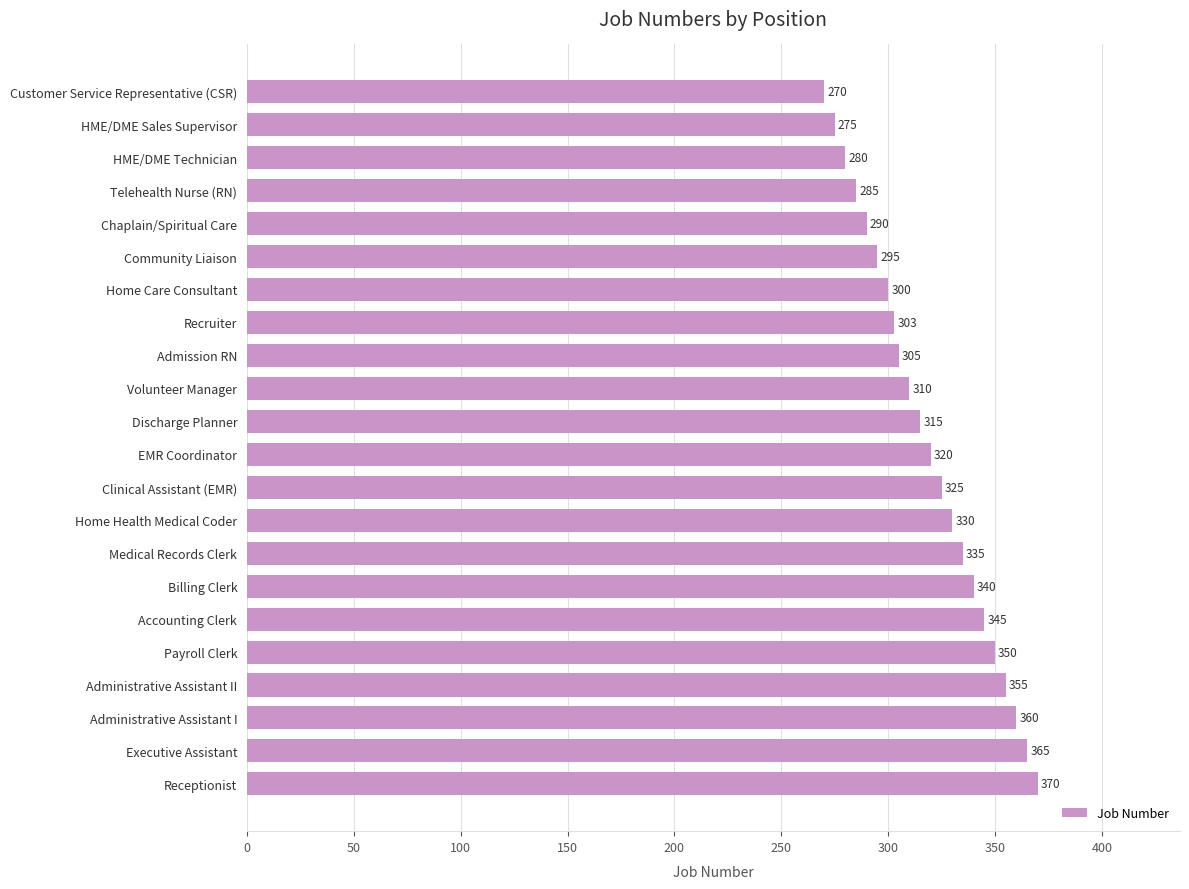

What is the change in value from Administrative Assistant I to Accounting Clerk?

-15